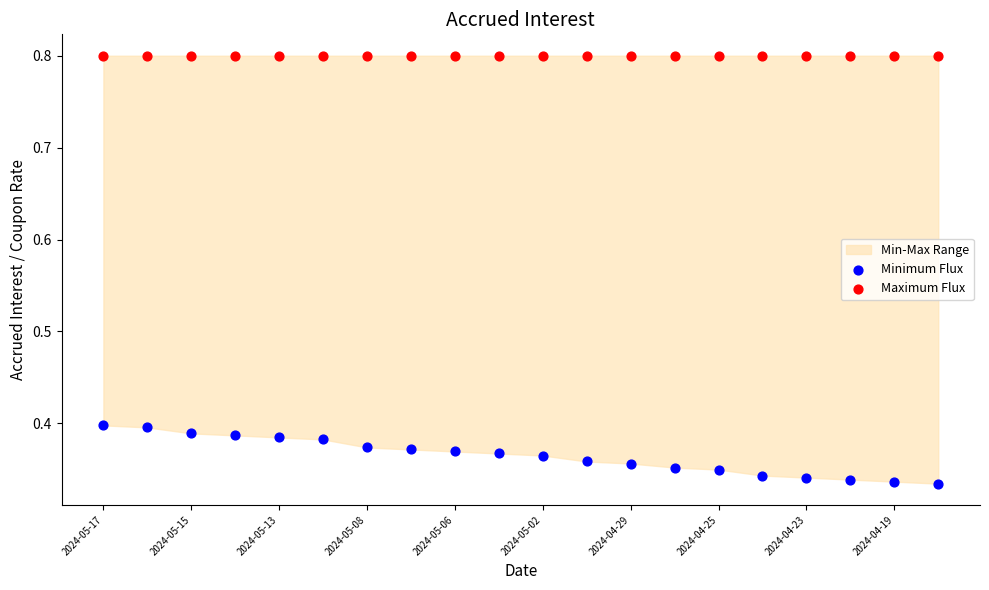

Which series contains the lowest Y value?

Minimum Flux